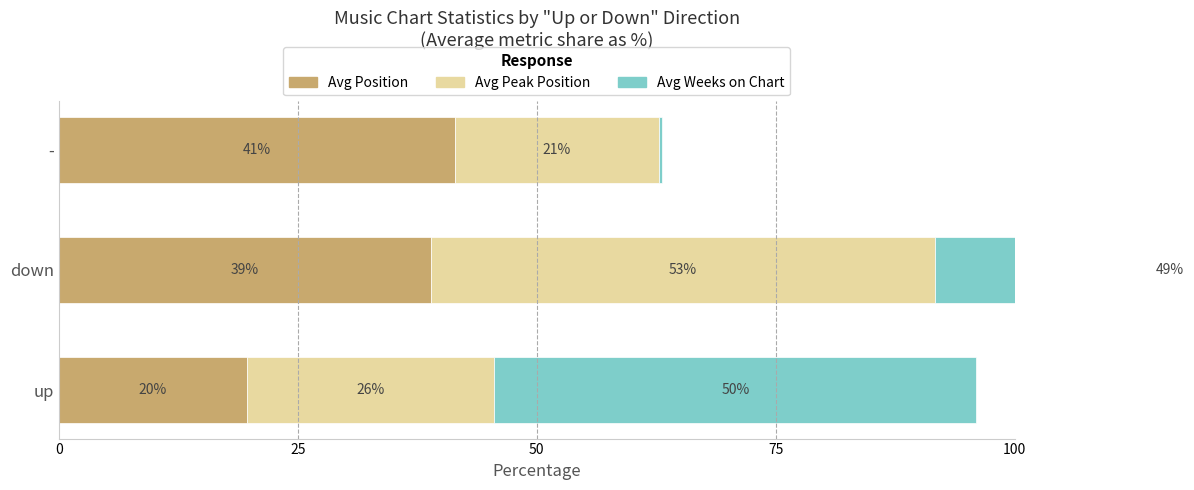

The value of Avg Weeks on Chart at up is 50.4. True or false?

True